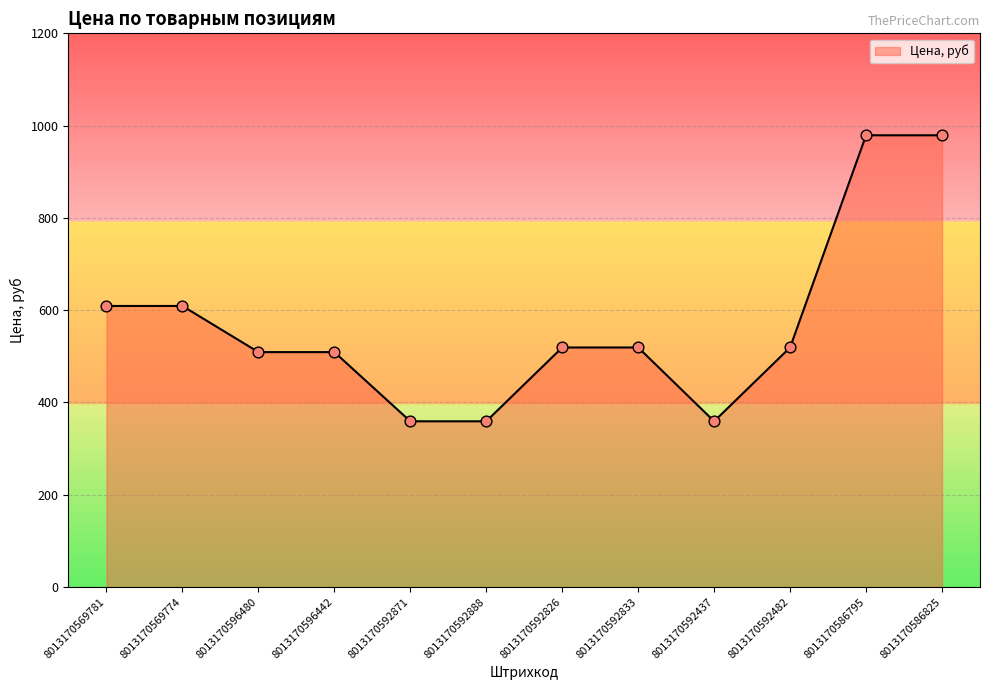

Which has a higher value, 8013170596480 or 8013170586795?

8013170586795